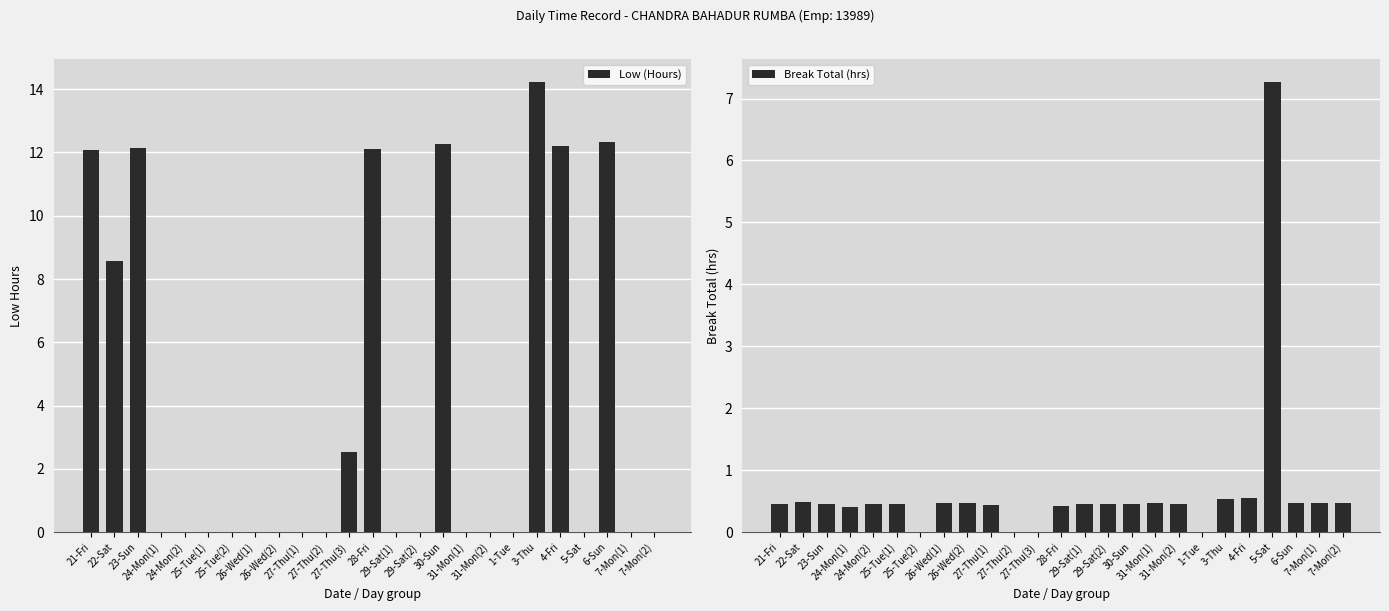

How many data points in Break Total (hrs) are above 0?

21